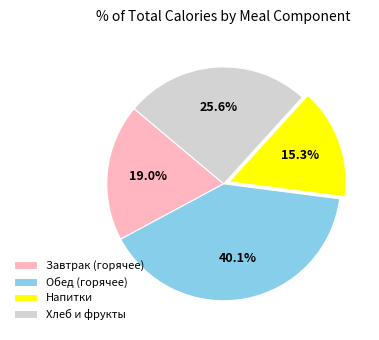

What is the ratio of the value at Напитки to the value at Обед (горячее)?

0.4